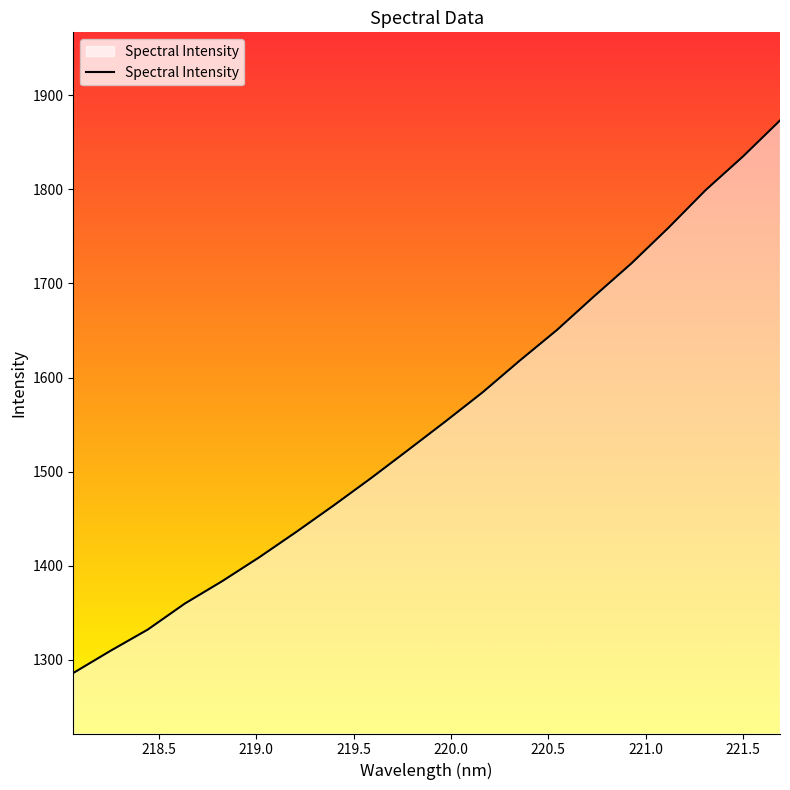

Count the number of categories in the chart.

20